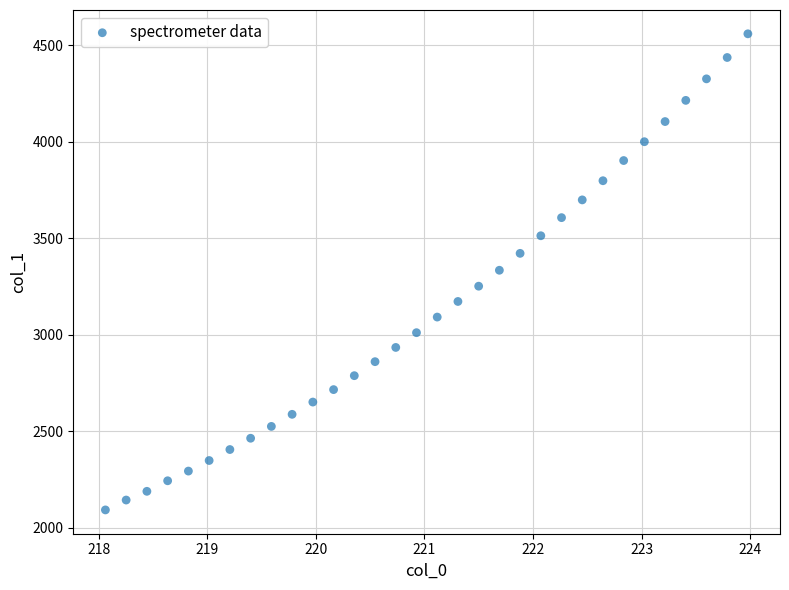

What is the range of X values (max minus min)?

5.9